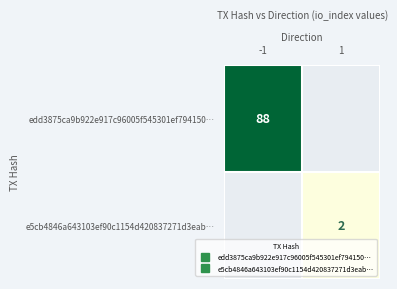

Where is edd3875ca9b922e917c96005f545301ef794150… nearest to the value 88?

-1